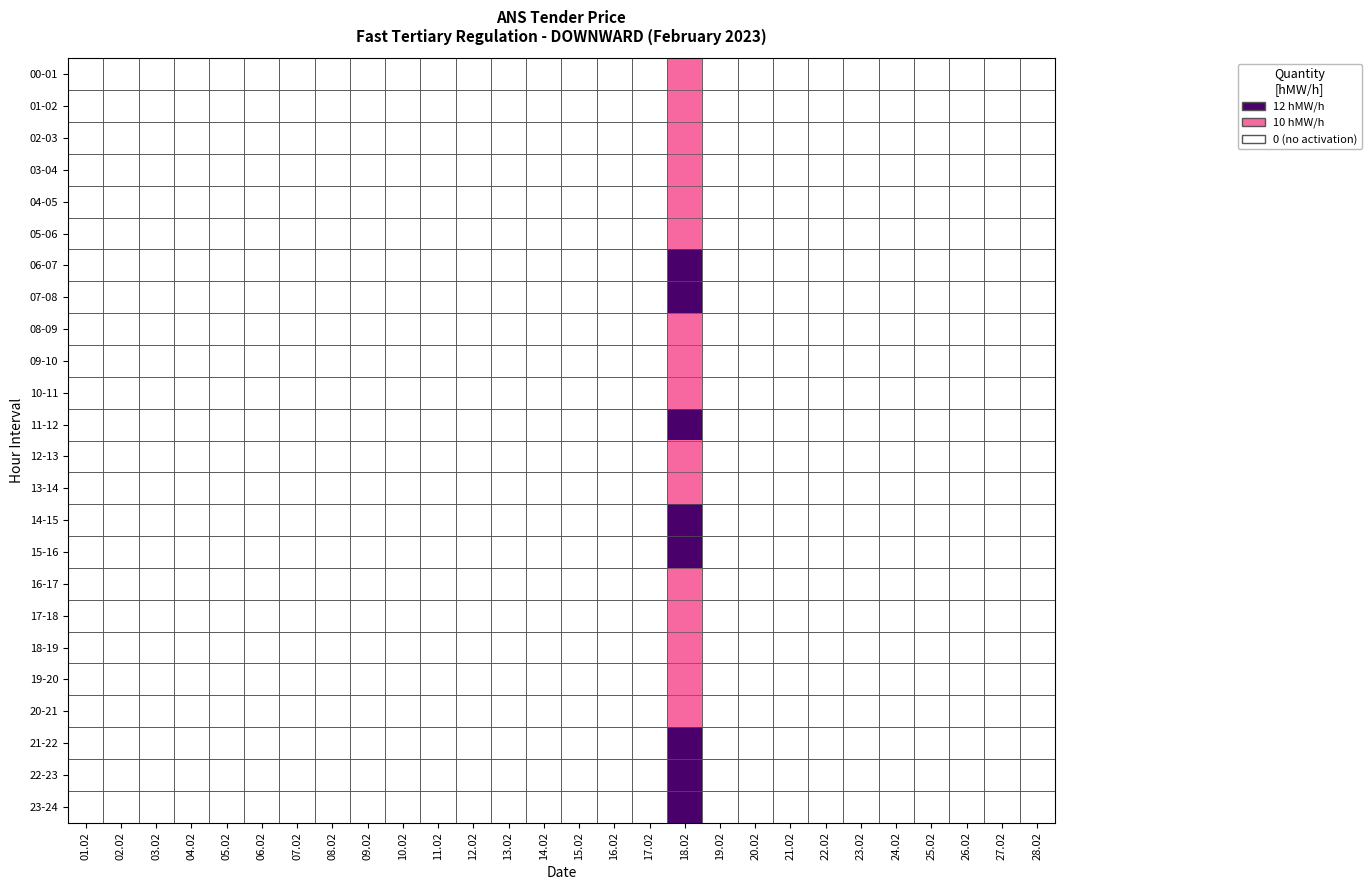

What is the maximum value shown in the chart?

12.0